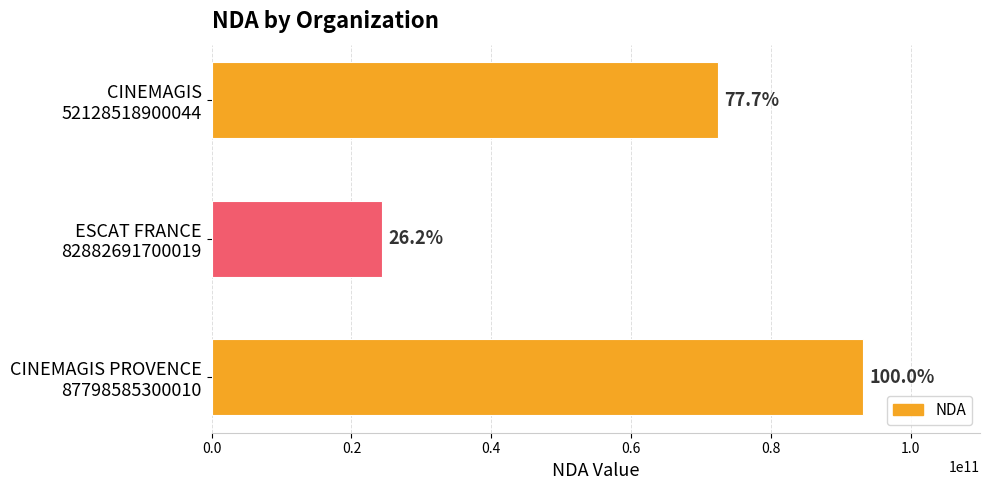

Are the bars horizontal?

Yes